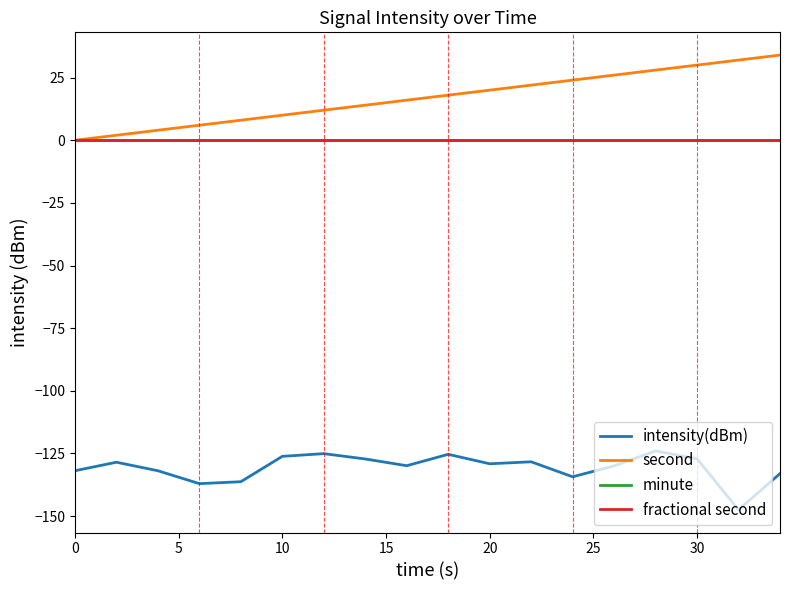

True or false: intensity(dBm) has more than 0 interior local peaks.

True